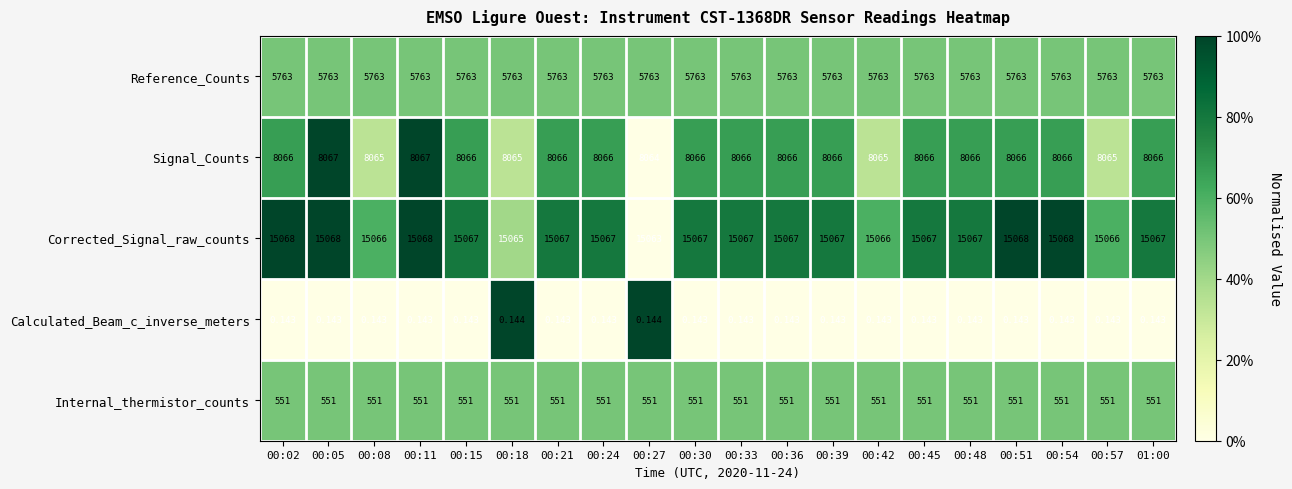

Which series has the largest total across all categories?

Corrected_Signal_raw_counts